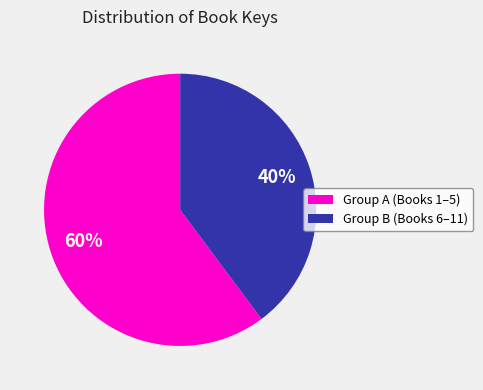

Is there any slice that represents more than half of the pie?

Yes